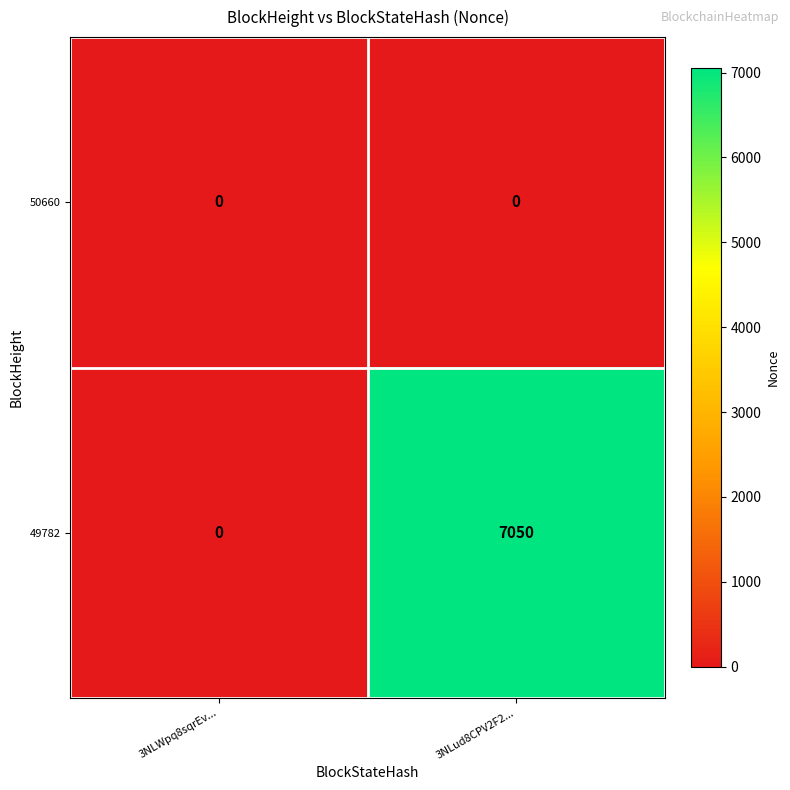

Between 3NLWpq8sqrEv... and 3NLud8CPV2F2..., which series saw the biggest shift?

49782